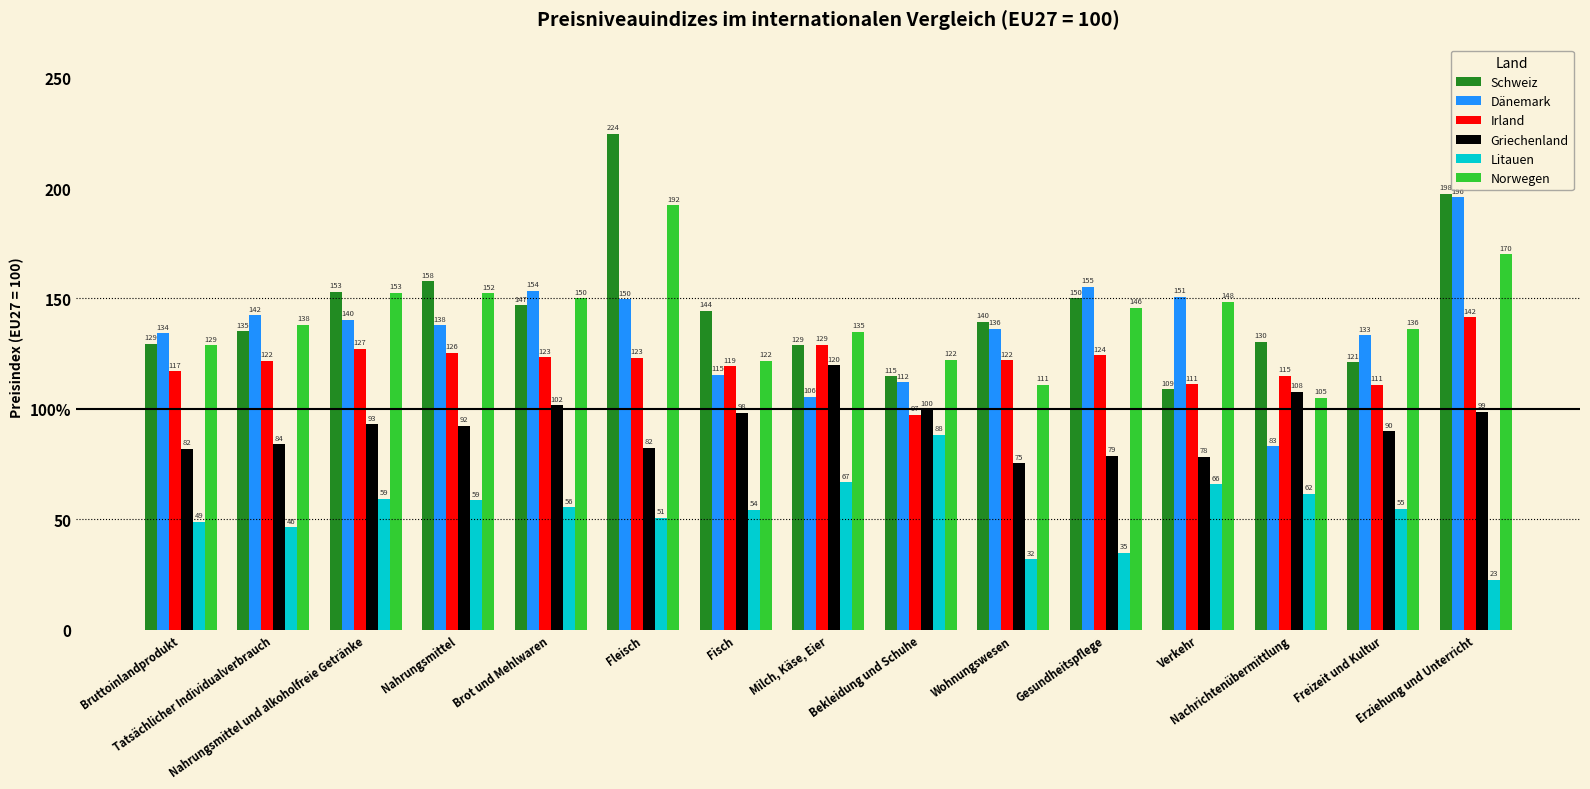

Rank the series by their maximum value, from lowest to highest.

Litauen, Griechenland, Irland, Norwegen, Dänemark, Schweiz